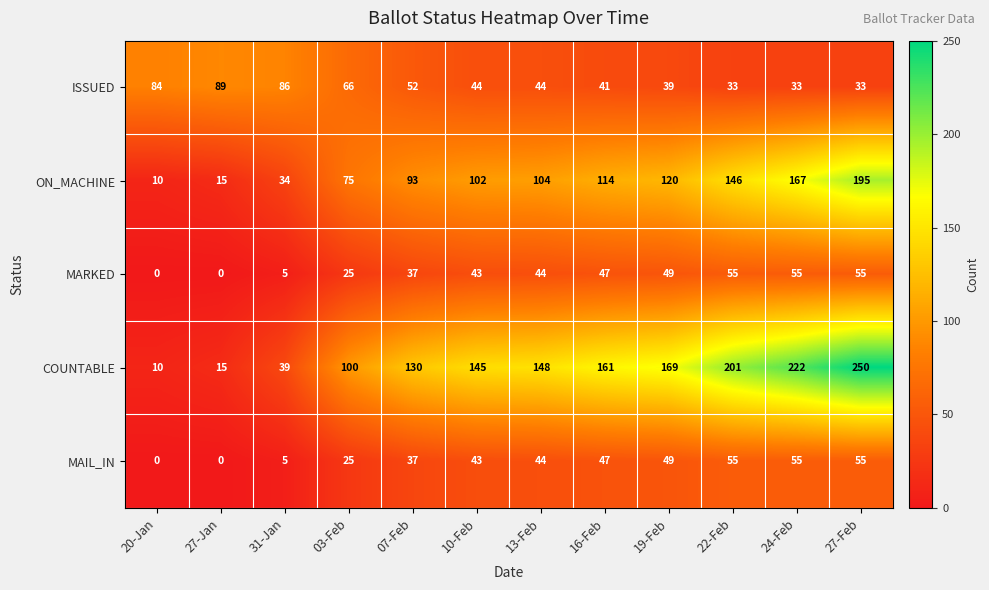

The COUNTABLE series shows 211 at 10-Feb. True or false?

False